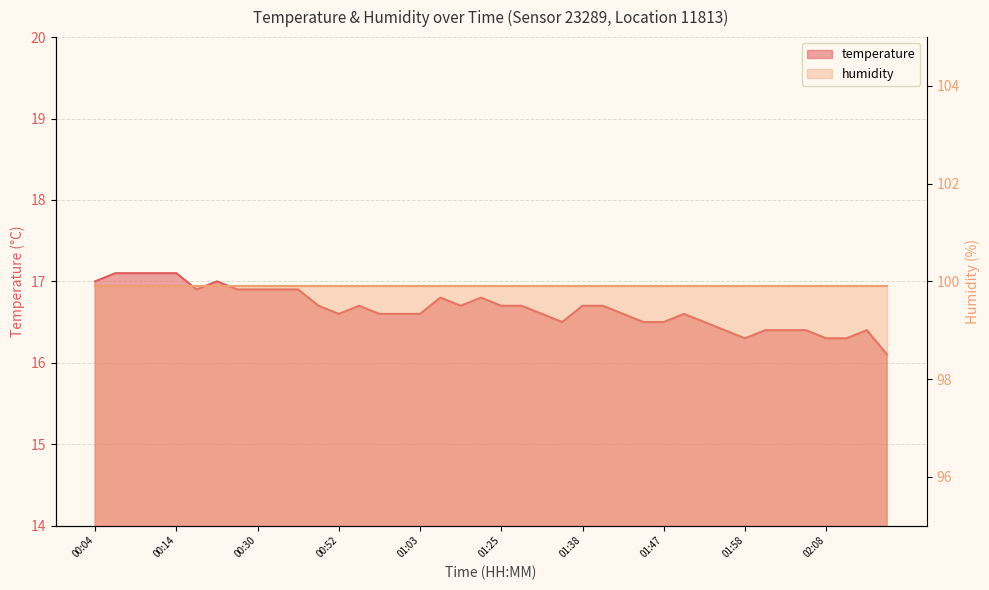

The chart shows a value of 16.9 at 00:17. True or false?

True